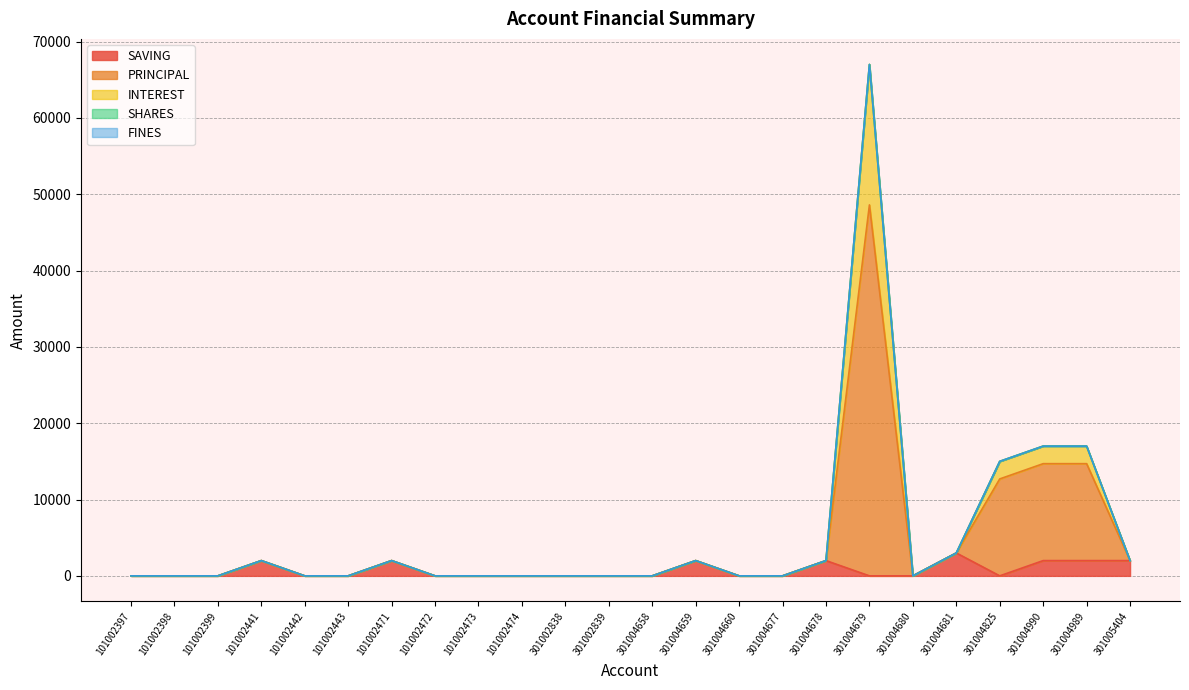

What is the label of the 21st point from the right?

101002441